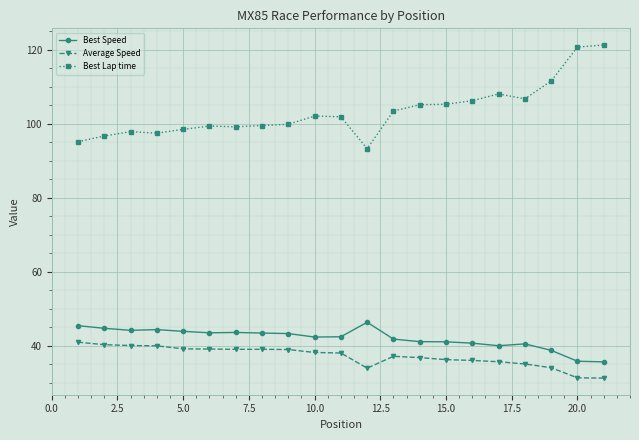

Rank the series by their maximum value, from lowest to highest.

Average Speed, Best Speed, Best Lap time